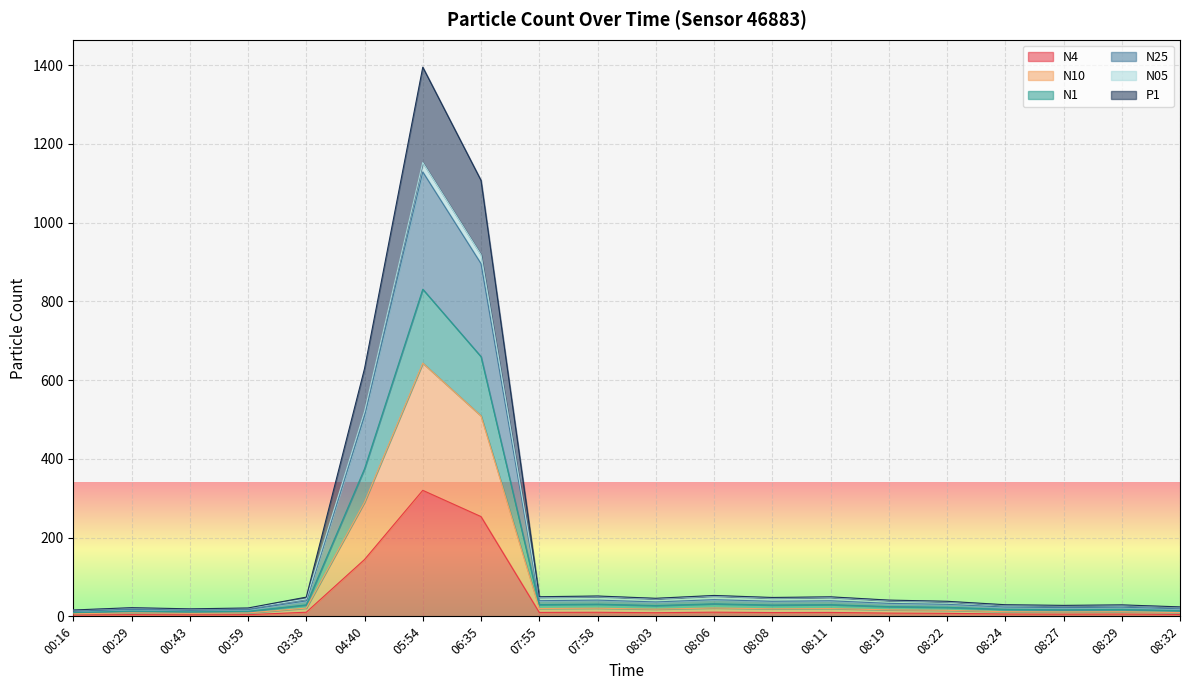

True or false: P1 and N4 intersect in this chart.

False